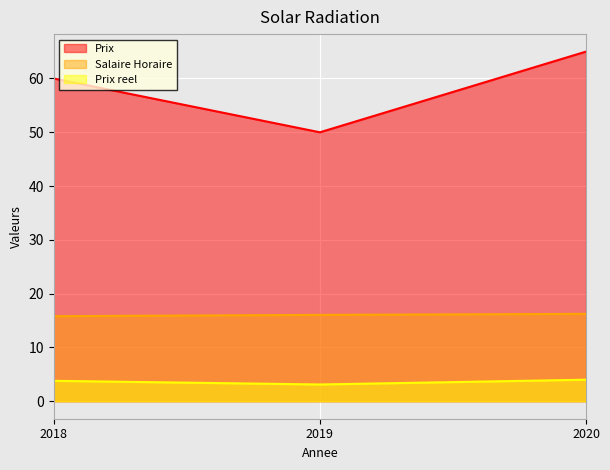

What value does the Prix series have at 2018?

60.0